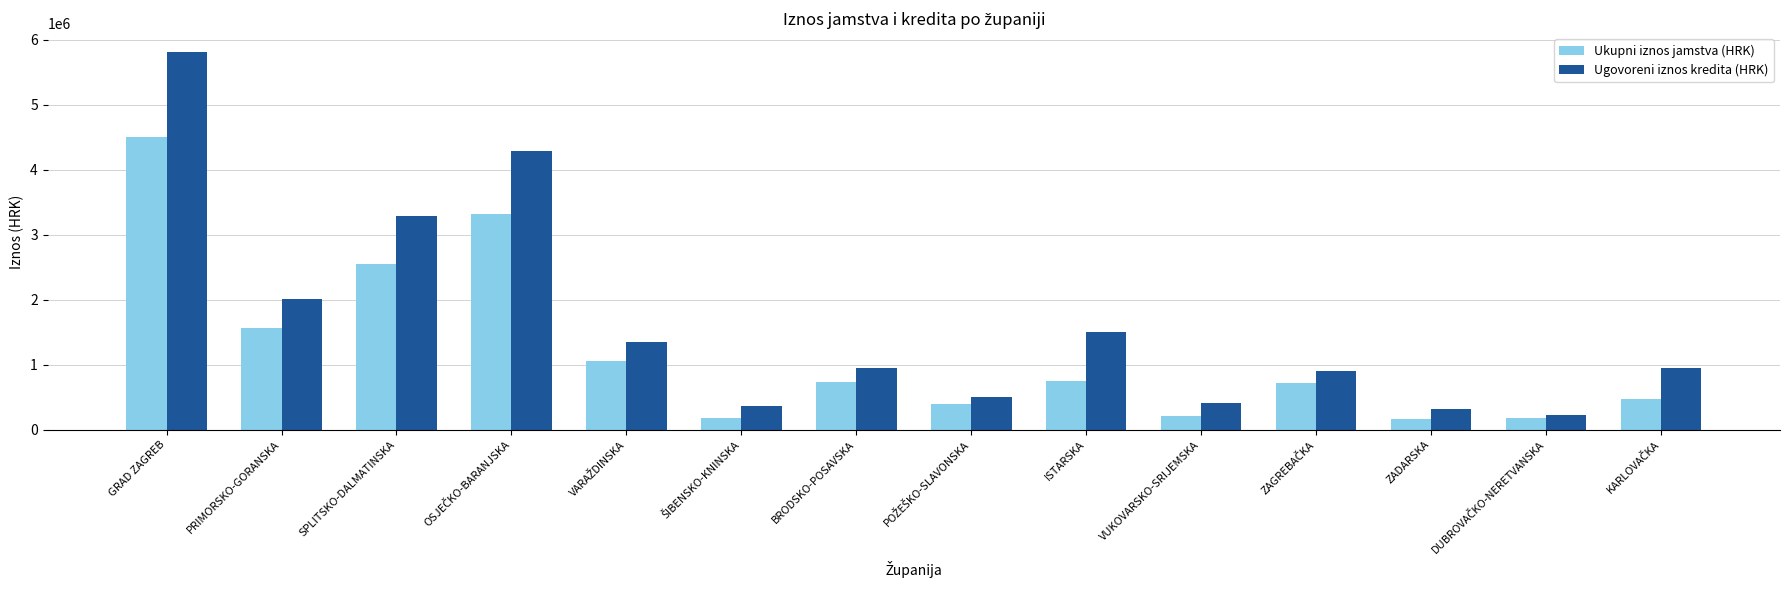

The Ukupni iznos jamstva (HRK) series shows 739195.0 at BRODSKO-POSAVSKA. True or false?

True